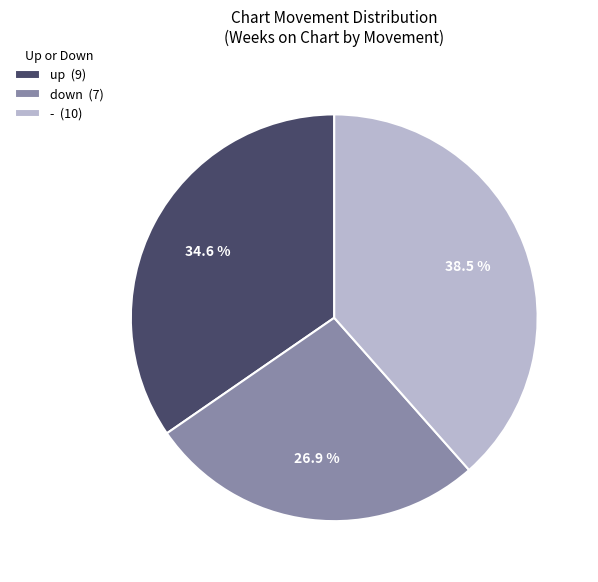

Which category has the biggest portion of the pie?

-